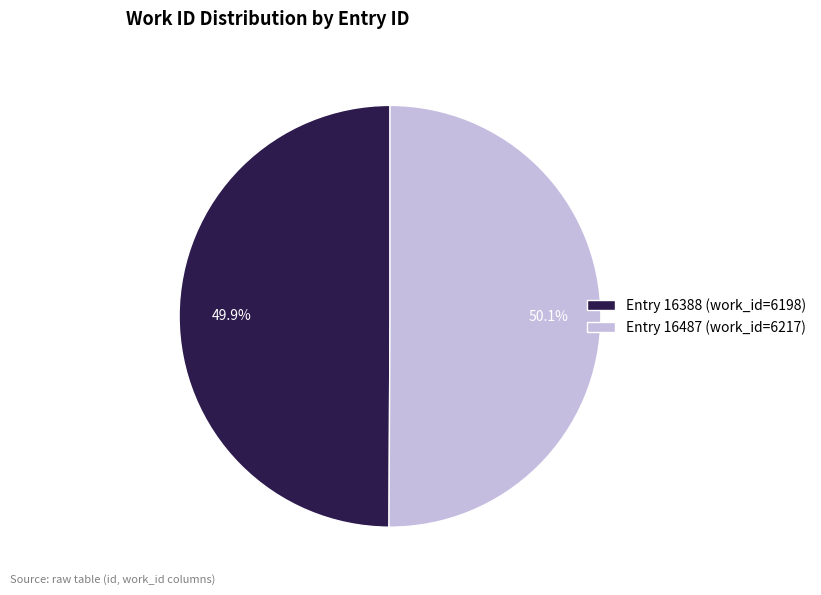

Approximately how many times larger is the value at Entry 16388 (work_id=6198) compared to Entry 16487 (work_id=6217)?

1.0